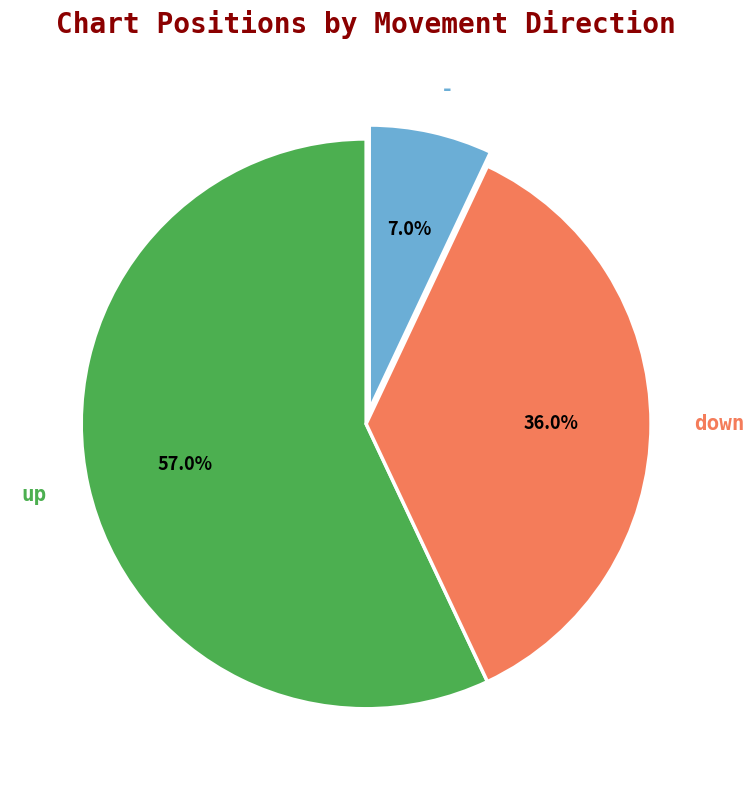

Is the sum of up and down greater than half?

Yes